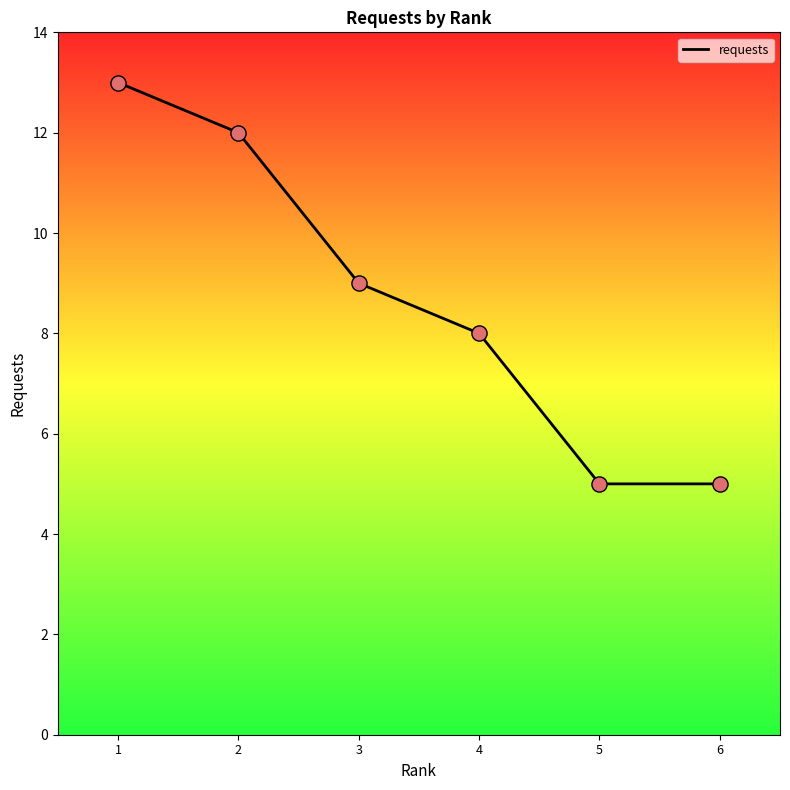

What is the change in value from 3 to 4?

-1